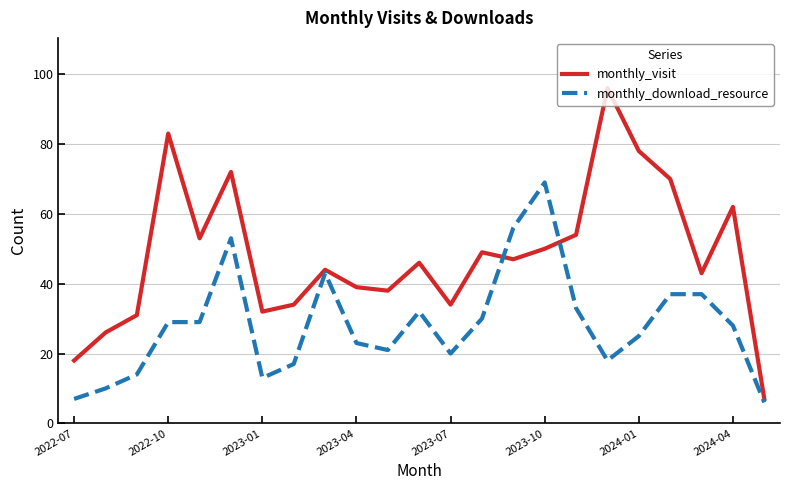

How many interior local valleys does the monthly_visit series have?

6